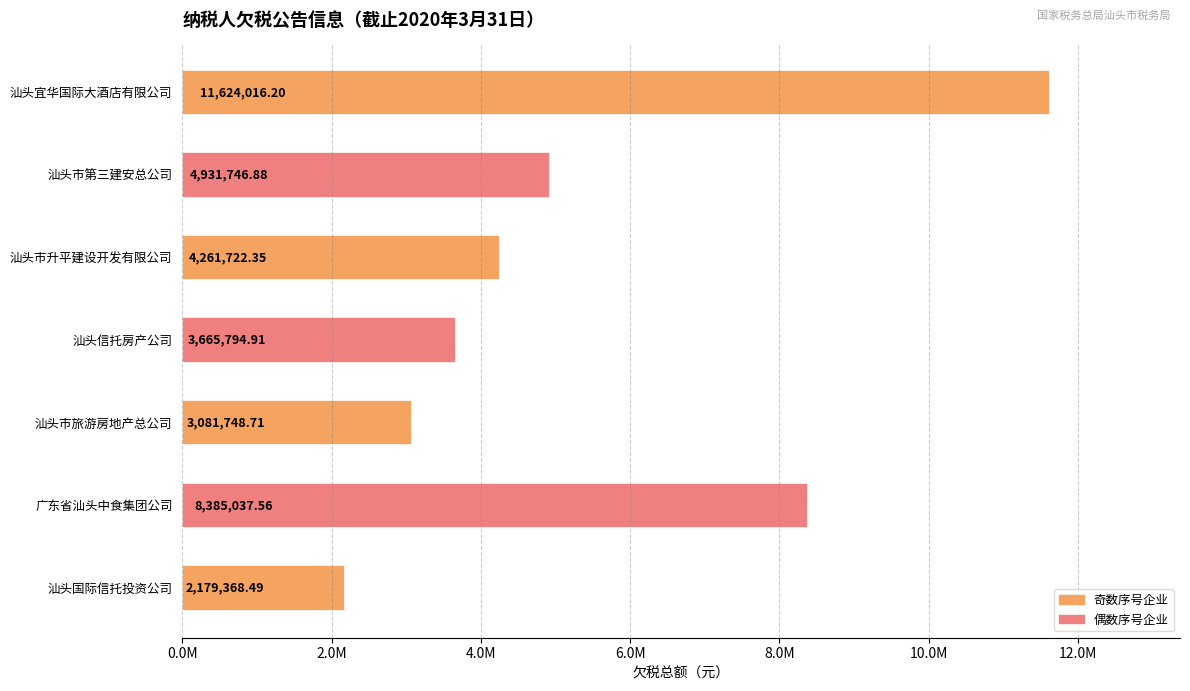

Does the chart contain any negative values?

No